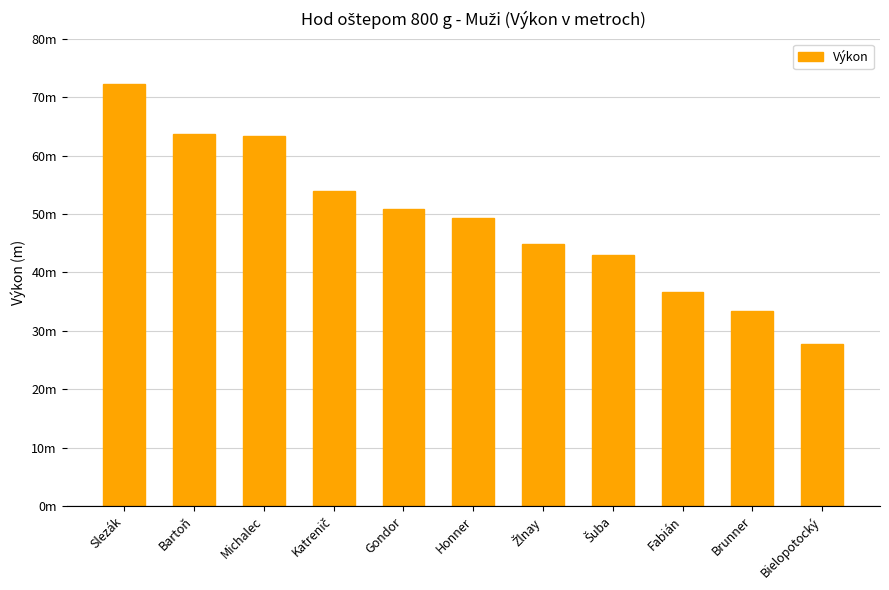

Which has a higher value, Katrenič or Gondor?

Katrenič